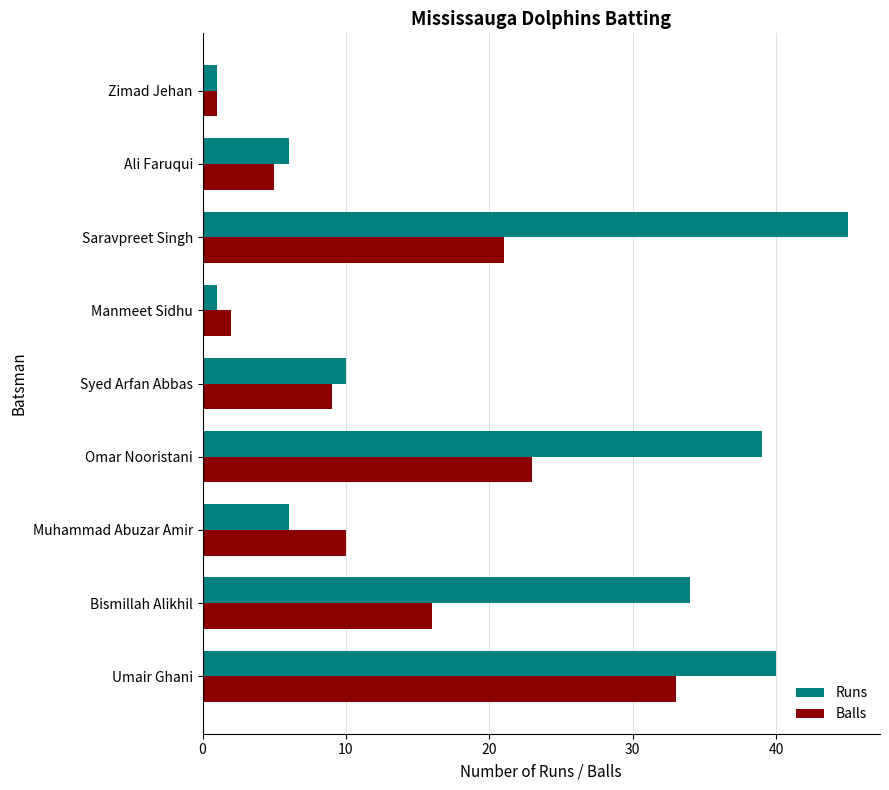

What is the difference between the maximum and minimum values in the Runs series?

44